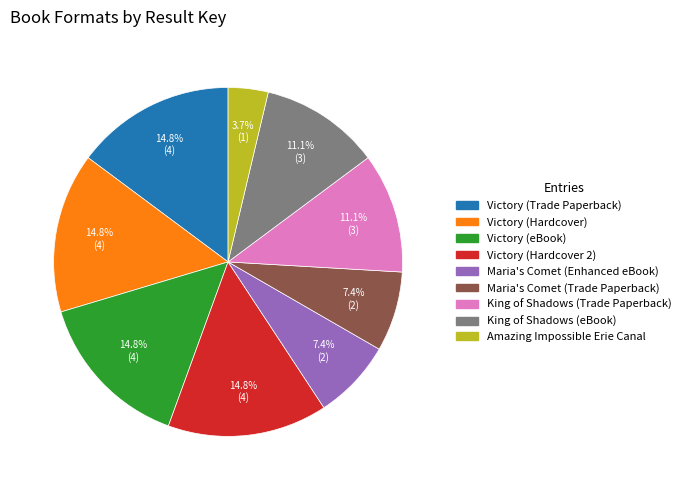

The Victory (Trade Paperback) slice represents 15% of the pie. True or false?

True